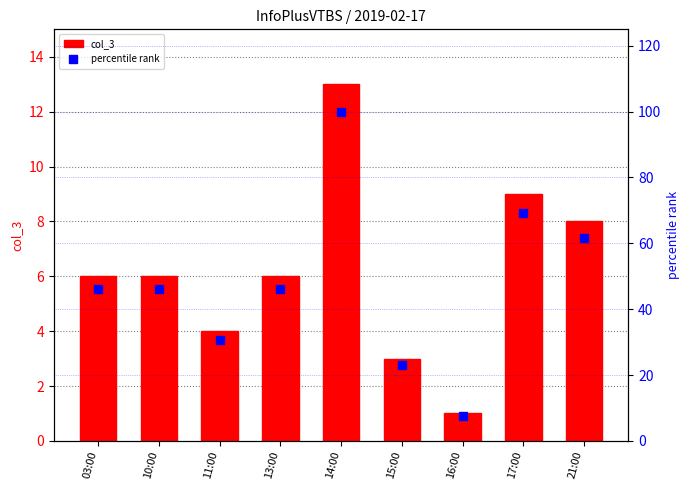

Which series has the largest range (max minus min)?

percentile rank